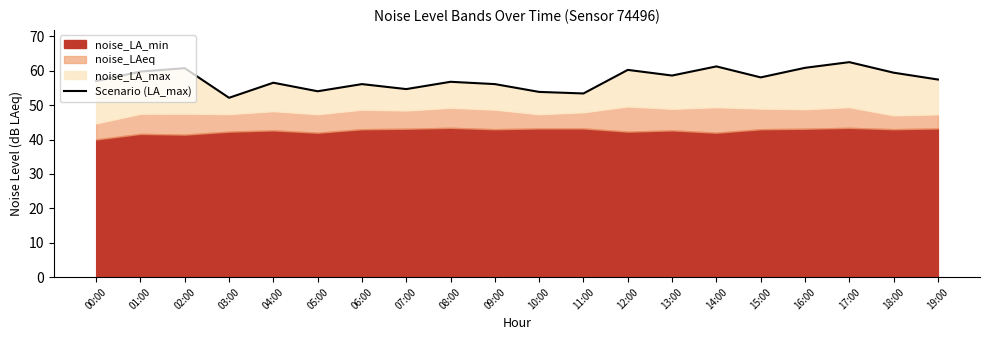

What position from the left is 17:00?

18